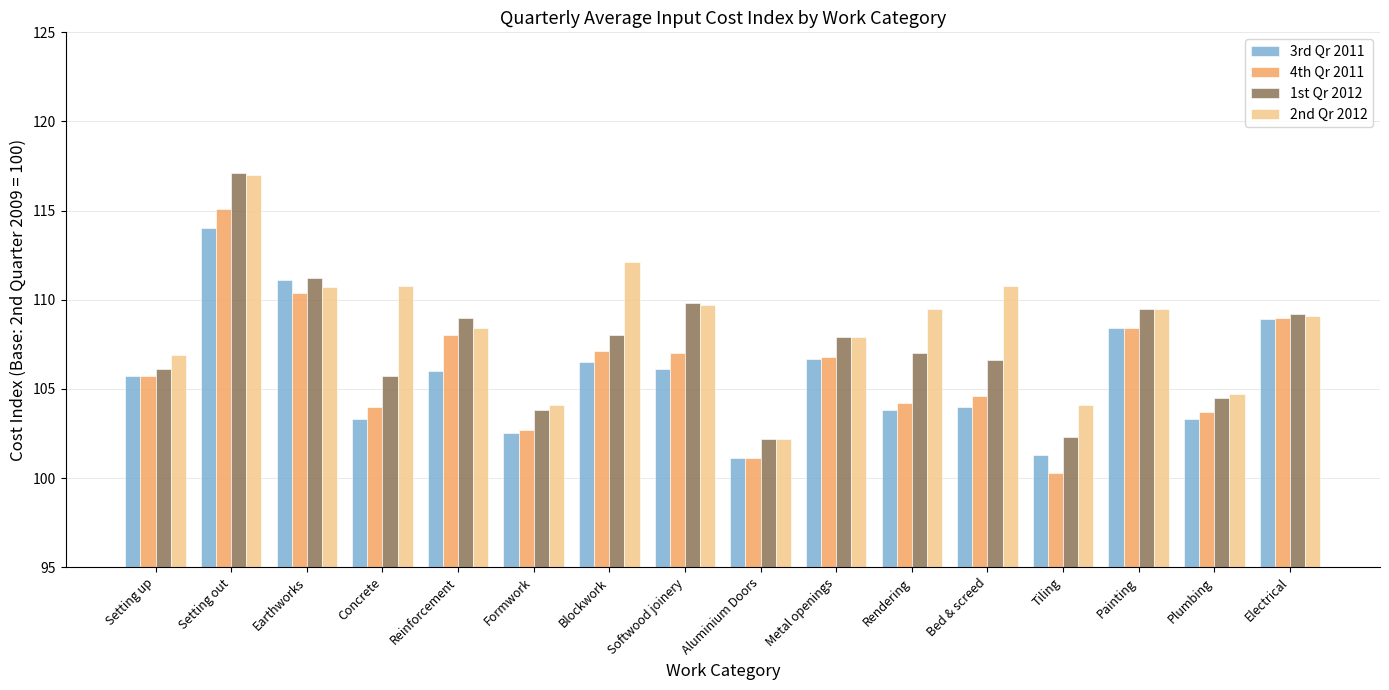

What is the spread (max minus min) of values at Bed & screed?

6.8